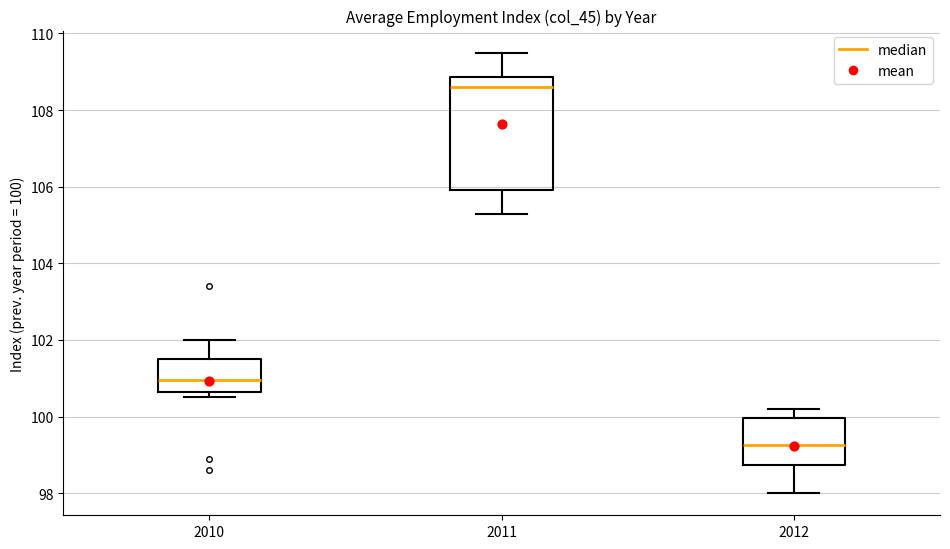

Reading left to right, transcribe this box plot: for each box, give where its median line is, the range the box spans, and where its two whiskers end, as read against the y-axis. The values are not printed on the chart, so give them approximately, as read against the axis.

2010: median 101.0, box 100.6 to 101.6, whiskers 100.6 (just below the box's lower edge) to 102.0
2011: median 108.6, box 106.0 to 108.8, whiskers 105.4 to 109.6
2012: median 99.2, box 98.8 to 100.0, whiskers 98.0 to 100.2